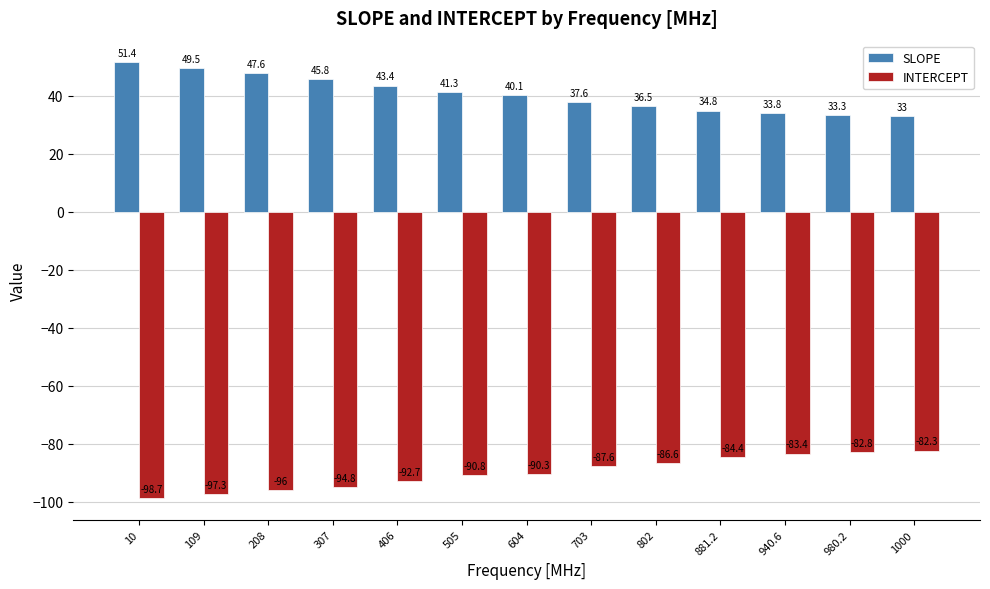

Rank the series at 505 from highest to lowest value.

SLOPE, INTERCEPT